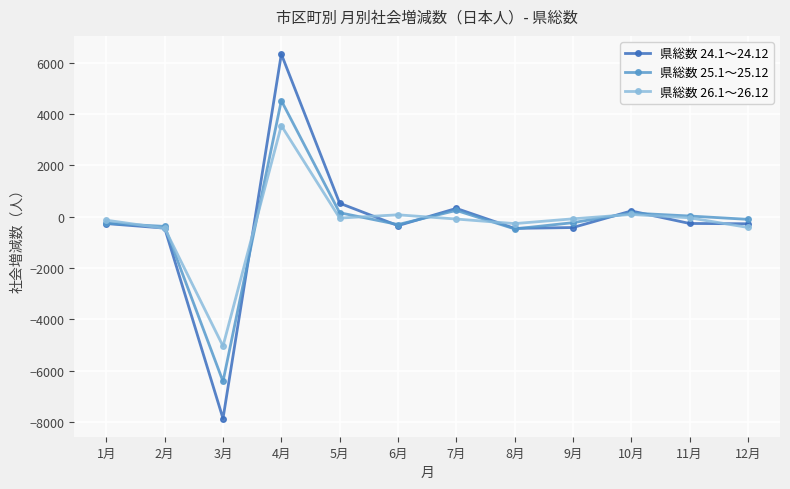

What is the difference between the highest and lowest values at 8月?

207